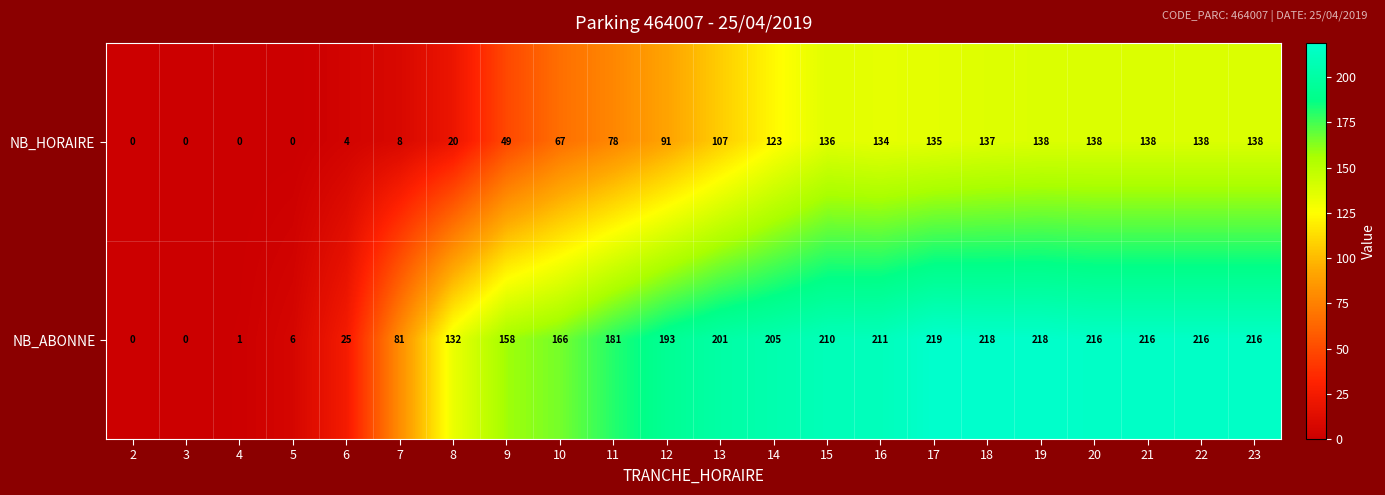

What is the average value of the NB_ABONNE series?

150